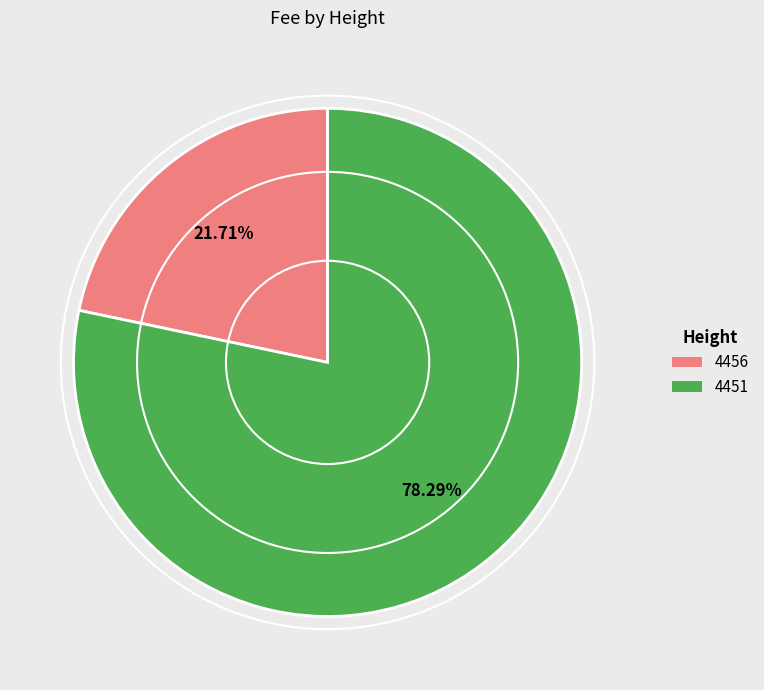

Count the number of slices in the pie.

2